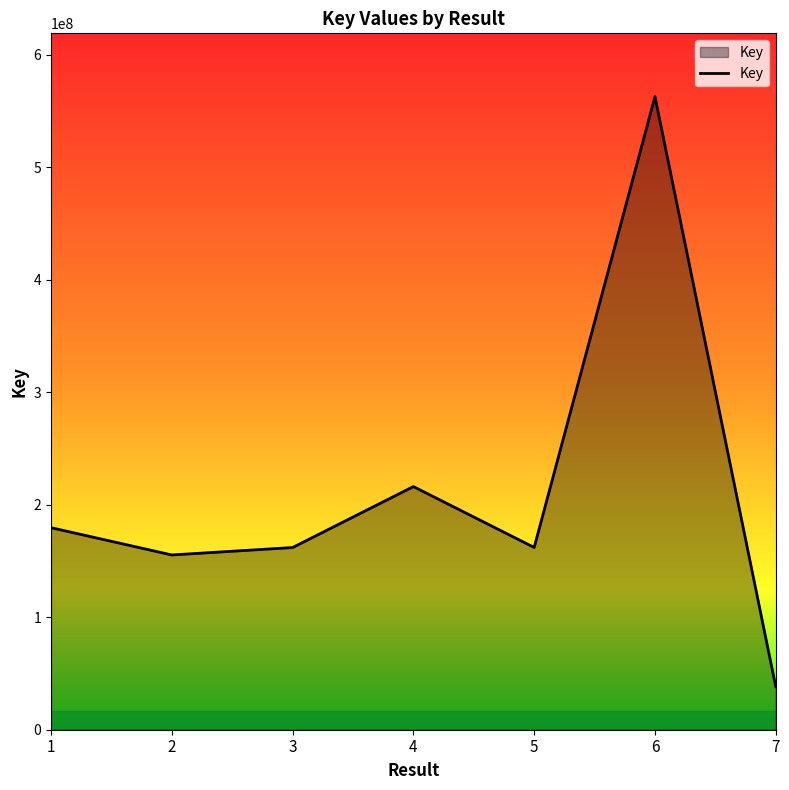

Does the chart have visible grid lines?

No